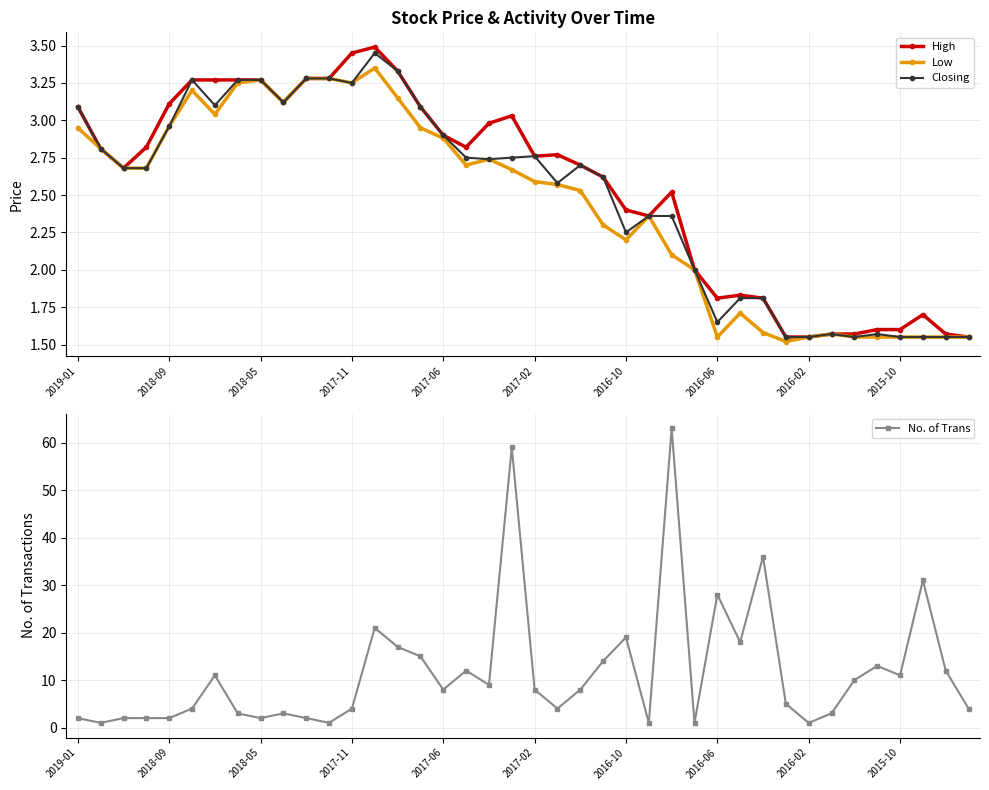

What is the spread (max minus min) of values at 35?

11.4